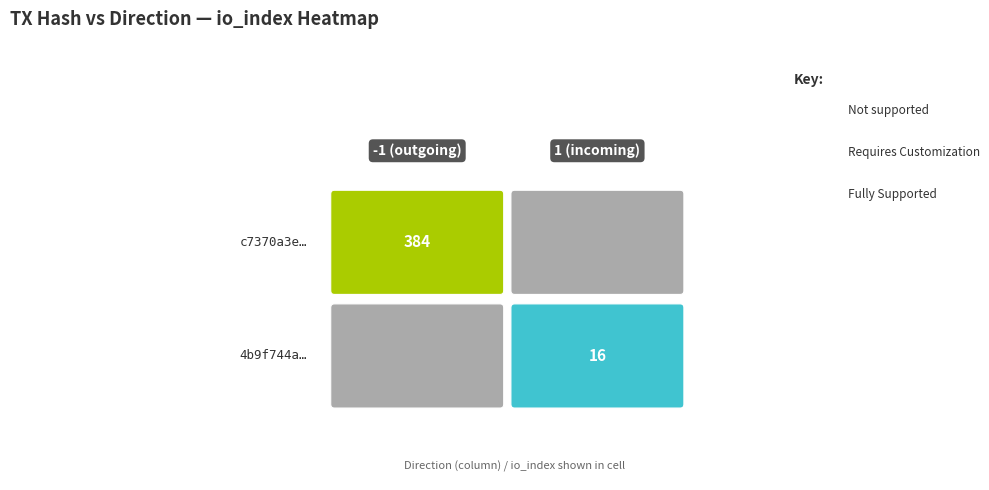

The 4b9f744aabbb913bd0979a71e5bfe7b9aa6243a series shows 1 at direction. True or false?

True